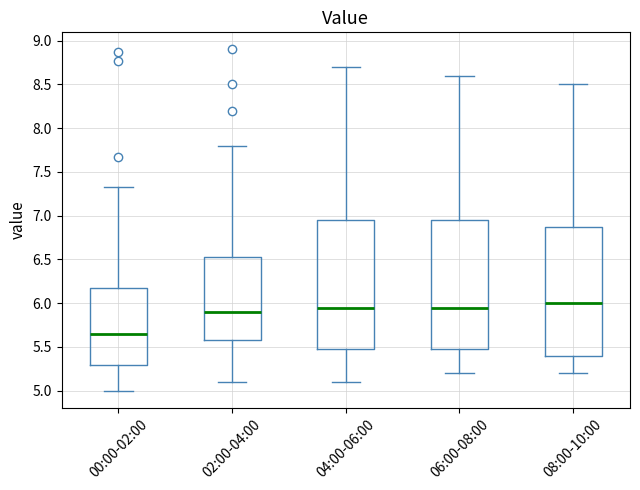

Which box's median line is the lowest?

00:00-02:00